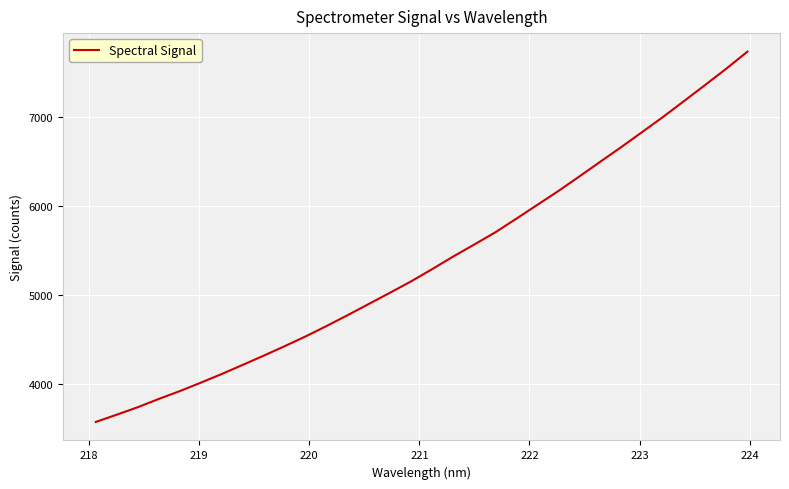

How many series are shown in this chart?

1